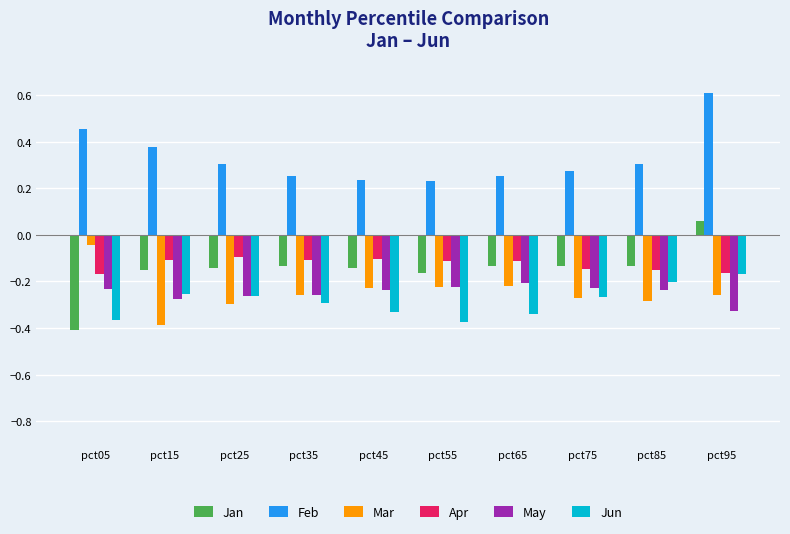

How many bars are there in total?

60